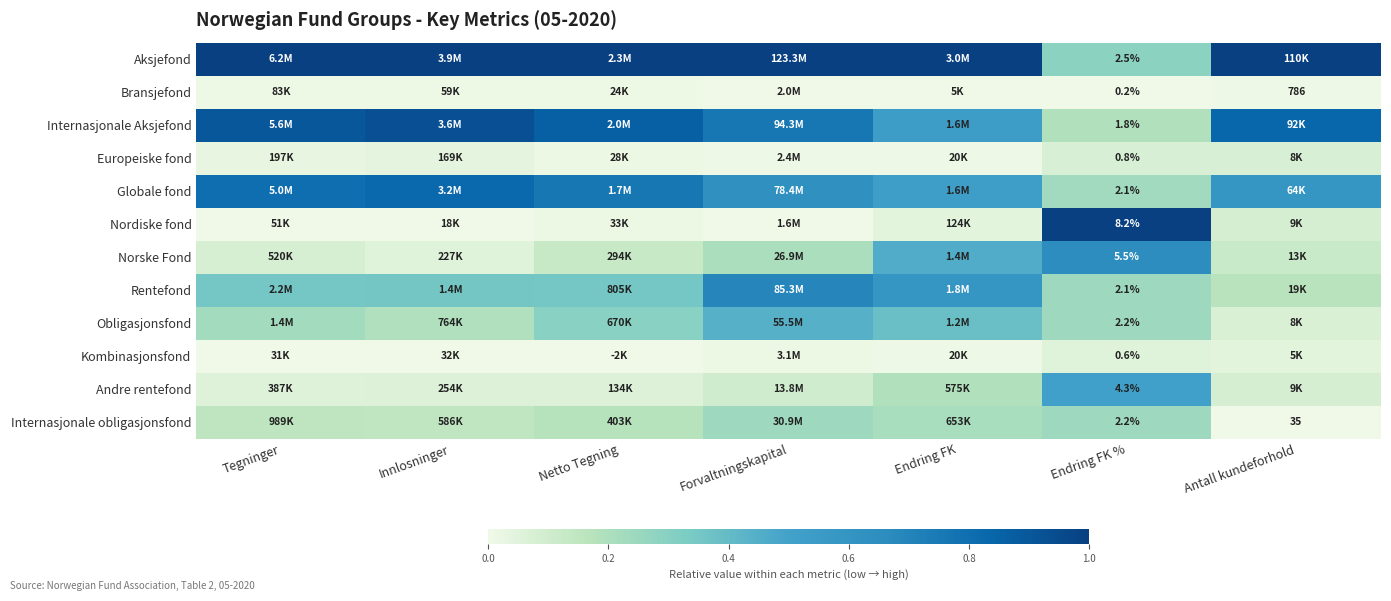

Is the value of Internasjonale obligasjonsfond at Antall kundeforhold greater than the value of Bransjefond at Endring FK %?

Yes